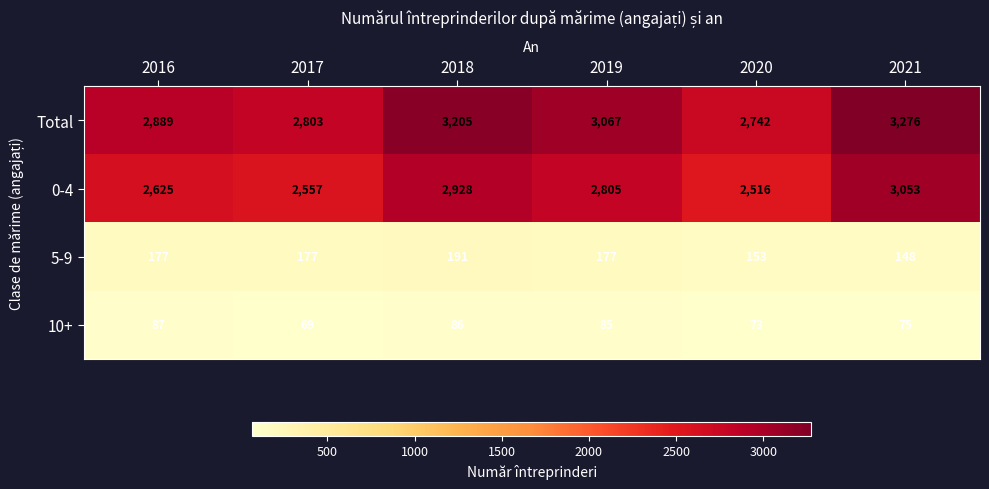

Which series changed the most between 2018 and 2019?

Total